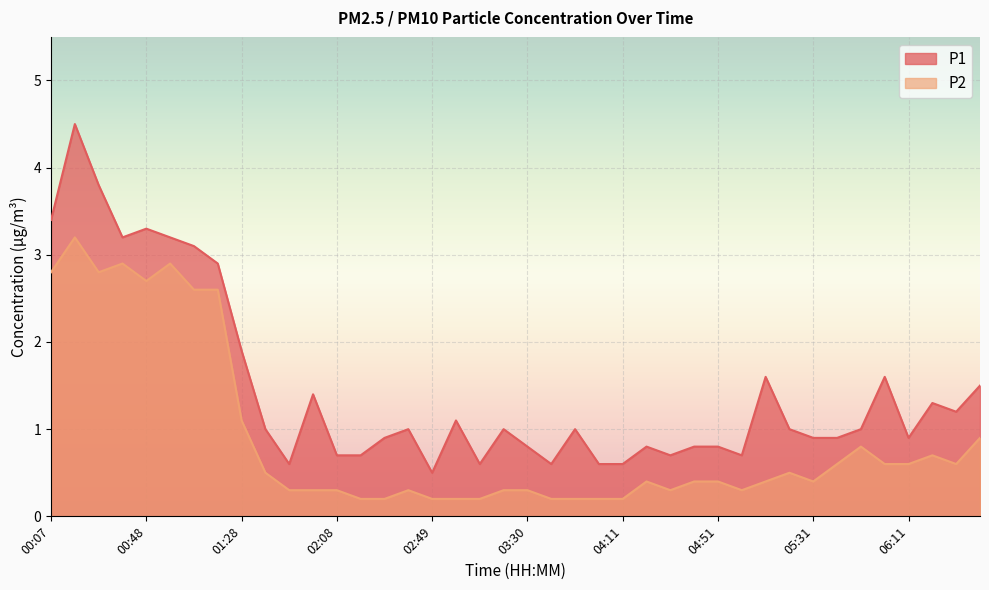

What are all the series names shown in the legend?

P1, P2